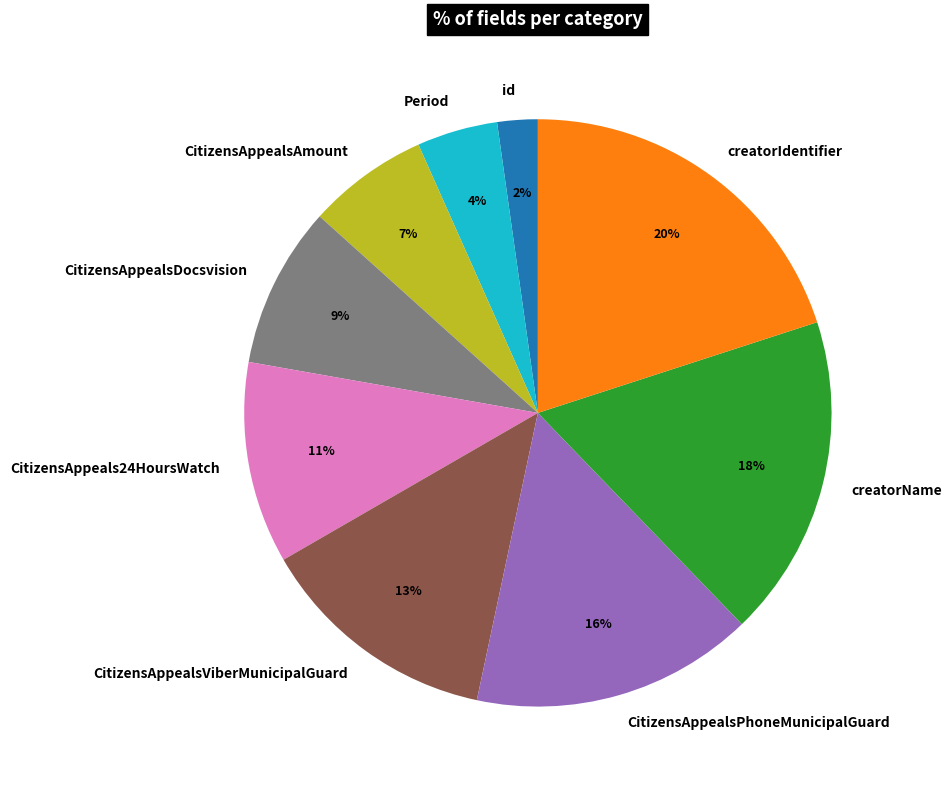

What percentage is the CitizensAppealsViberMunicipalGuard slice, to the nearest percent?

13%